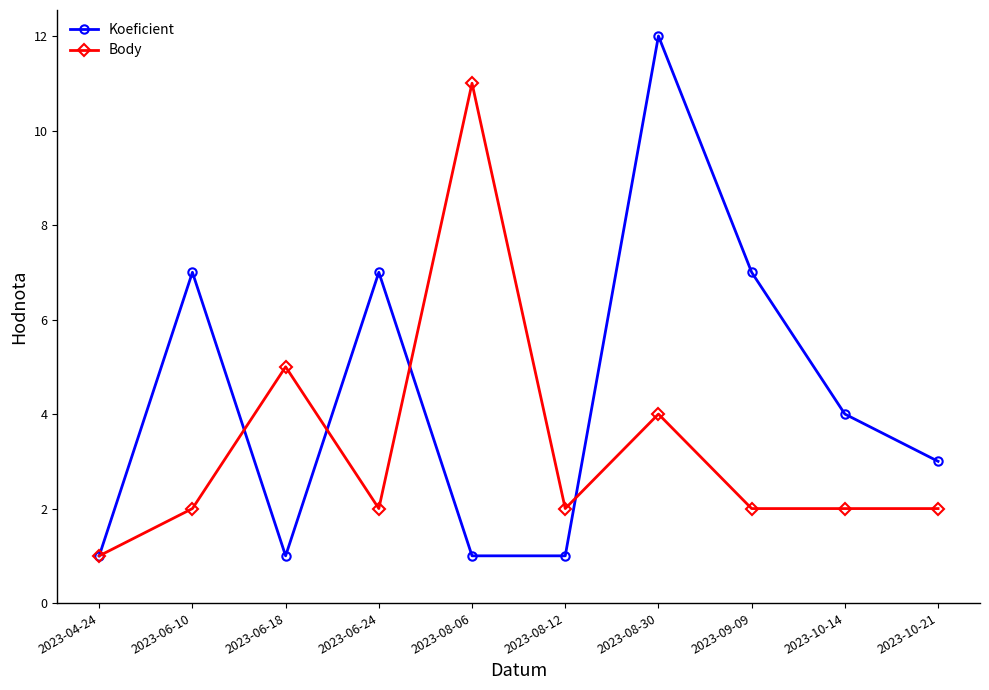

What is the highest value of the Koeficient series?

12